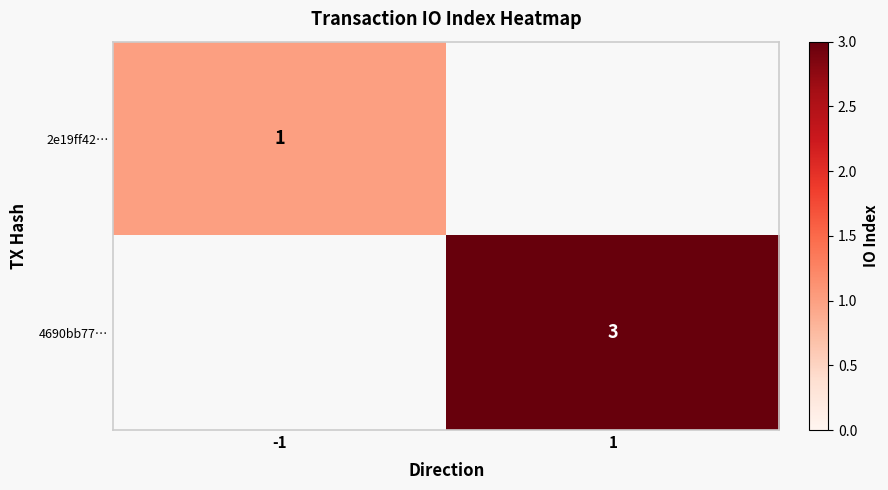

At which category is the sum across all series the highest?

1